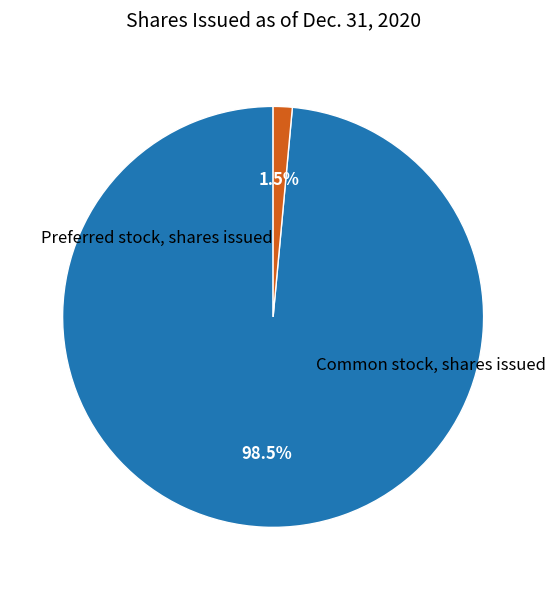

What percentage do Common stock, shares issued and Preferred stock, shares issued together represent?

100.0%